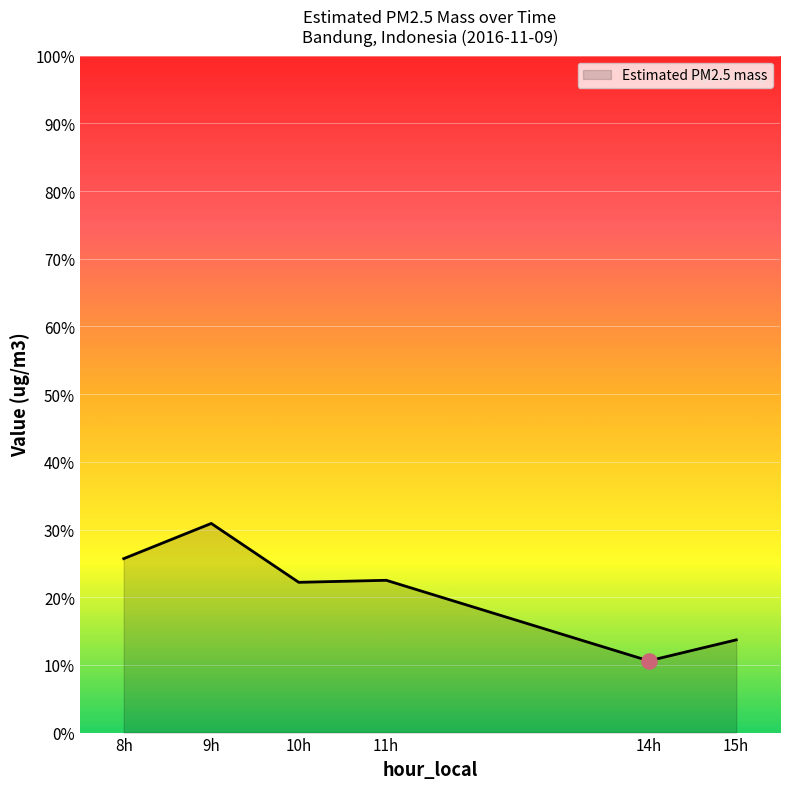

What is the change in value from 9h to 15h?

-17.2